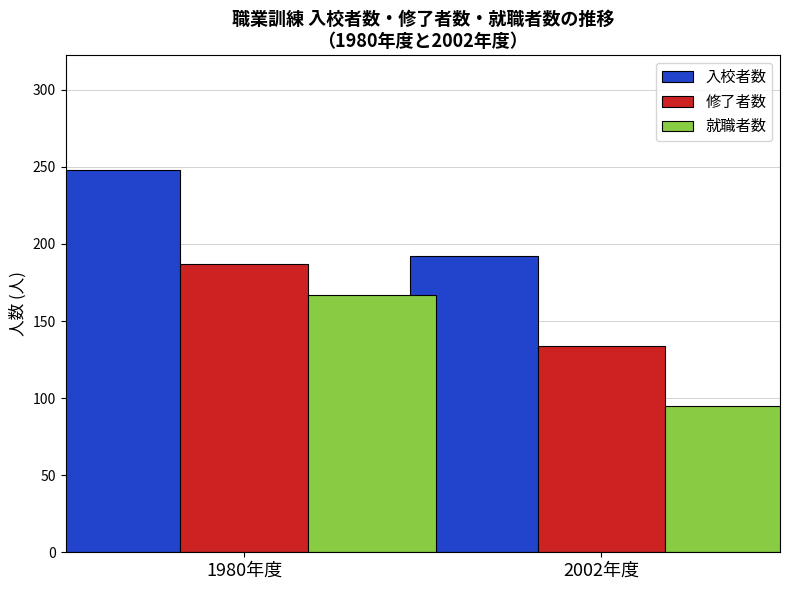

What is the sum of the 修了者数 values at 1980年度 and 2002年度?

321